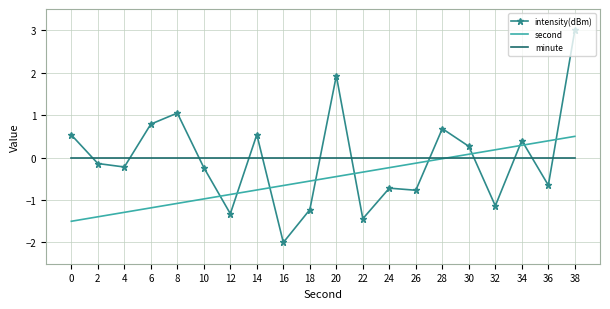

Which series has the widest spread of values?

intensity(dBm)